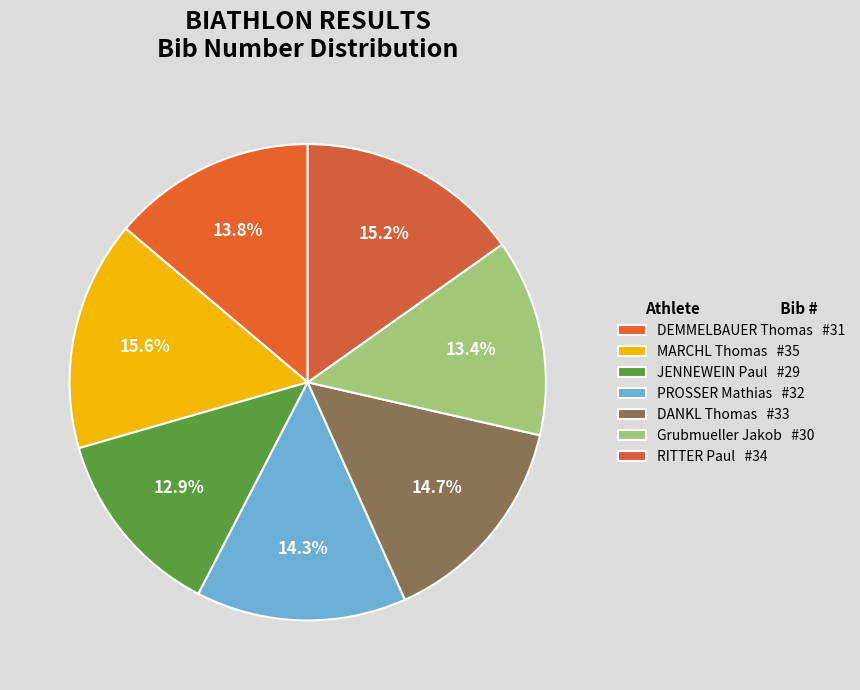

To the nearest percent, what percentage of the pie is Grubmueller Jakob?

13%